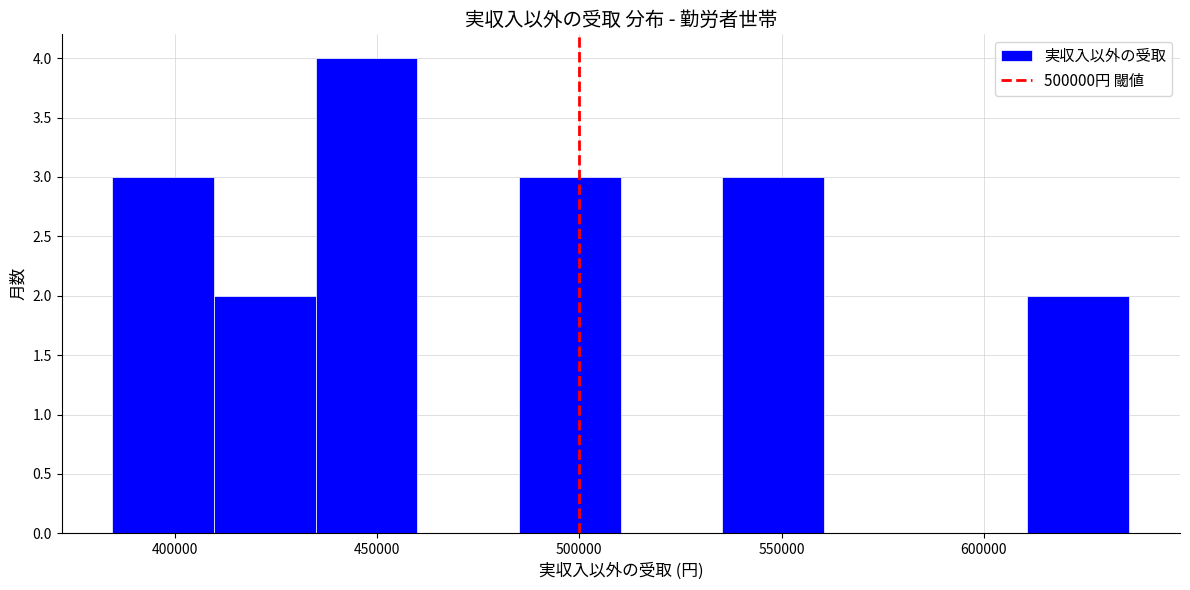

Reading left to right, list every bar in this chart as the range it spans on the x-axis followed by its height. Neither the bar edges nor the heights are printed on the chart, so give them approximately, as read against the axes.

385000 to 410000: 3
410000 to 435000: 2
435000 to 460000: 4
460000 to 485000: 0
485000 to 510000: 3
510000 to 535000: 0
535000 to 560000: 3
560000 to 585000: 0
585000 to 610000: 0
610000 to 635000: 2